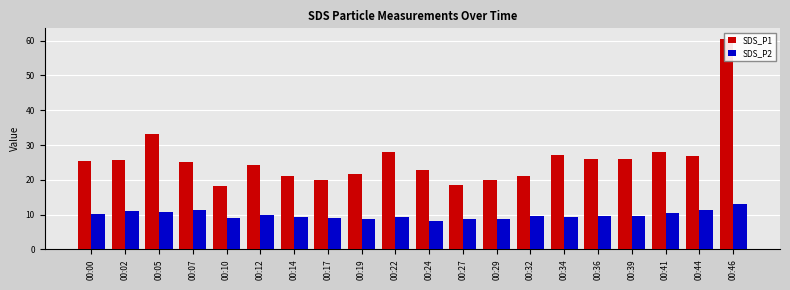

Count the number of categories in the chart.

20